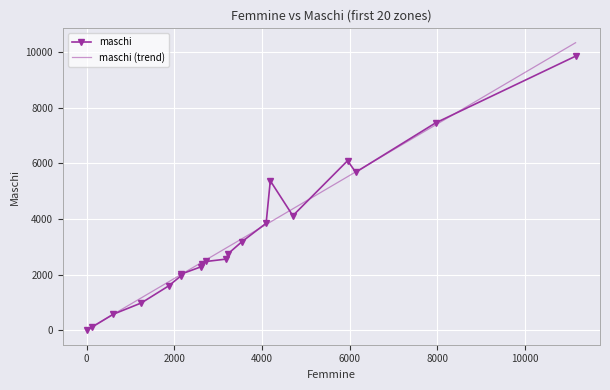

List the labels in order of value, smallest first.

9, 1, 18, 15, 14, 3, 2, 5, 6, 7, 13, 19, 10, 4, 17, 0, 11, 8, 12, 16